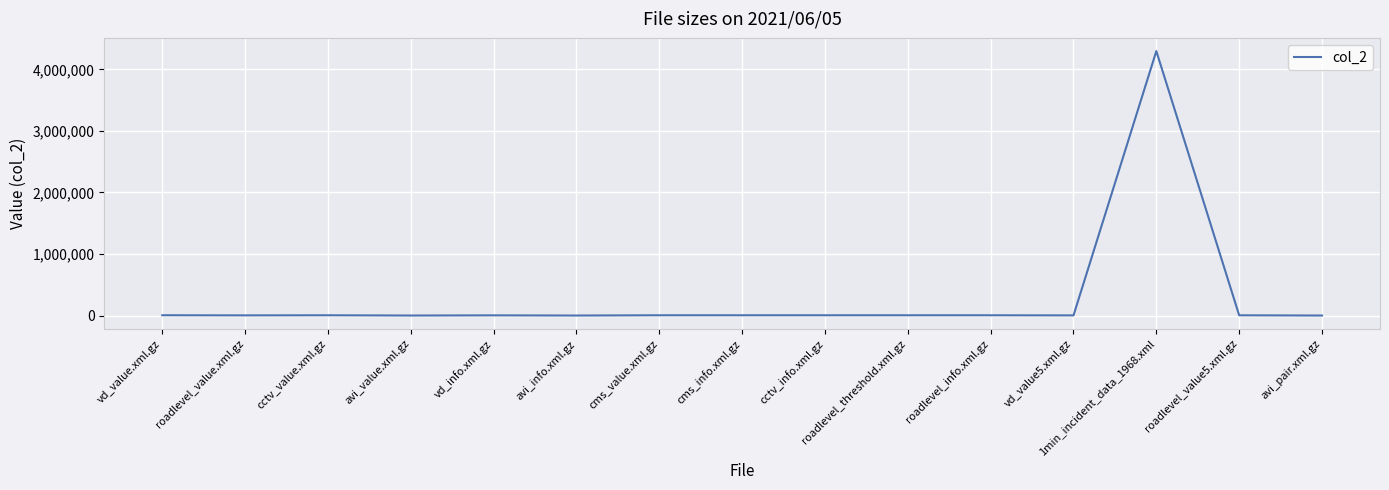

What is the smallest value displayed?

1467